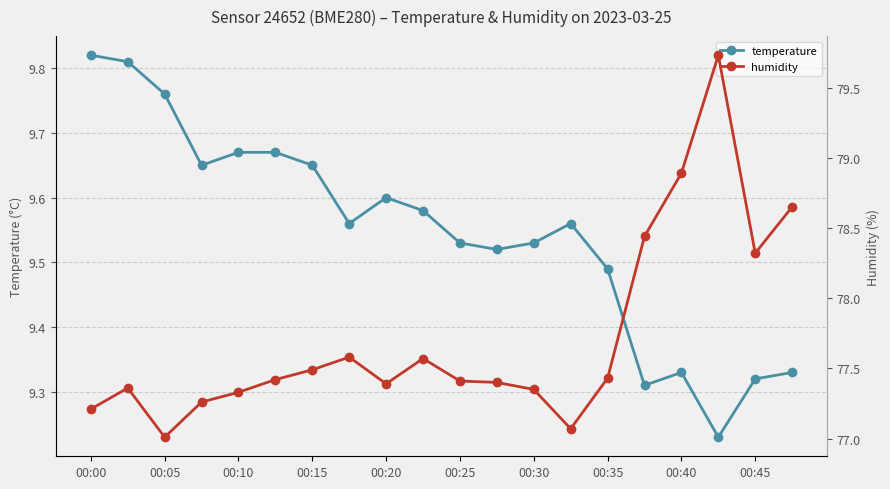

Is it true that temperature equals 5.9 at 00:10?

False